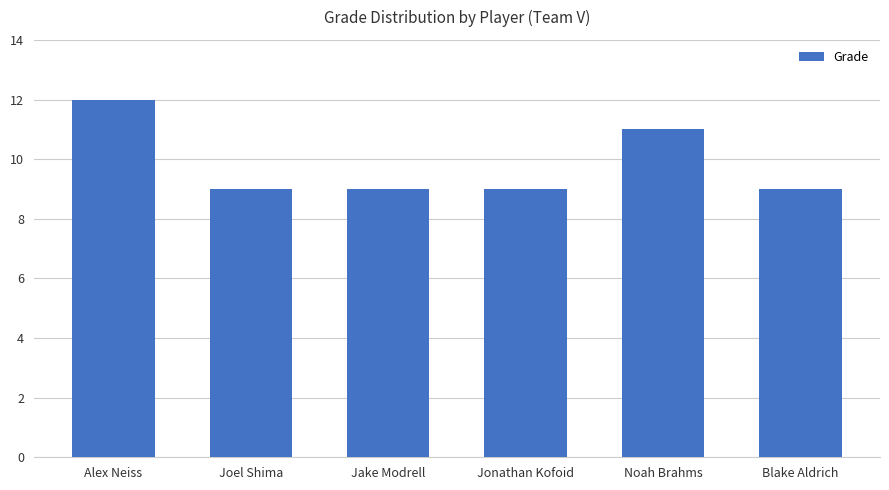

Reading right to left, extract all data points from this chart.

Blake Aldrich=9	Noah Brahms=11	Jonathan Kofoid=9	Jake Modrell=9	Joel Shima=9	Alex Neiss=12